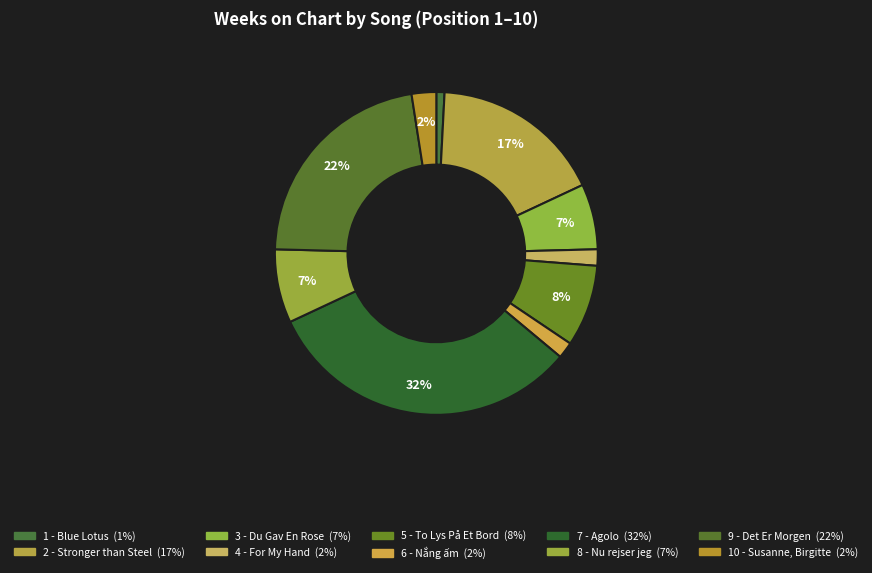

What percentage is the 3 - Du Gav En Rose slice, to the nearest percent?

7%